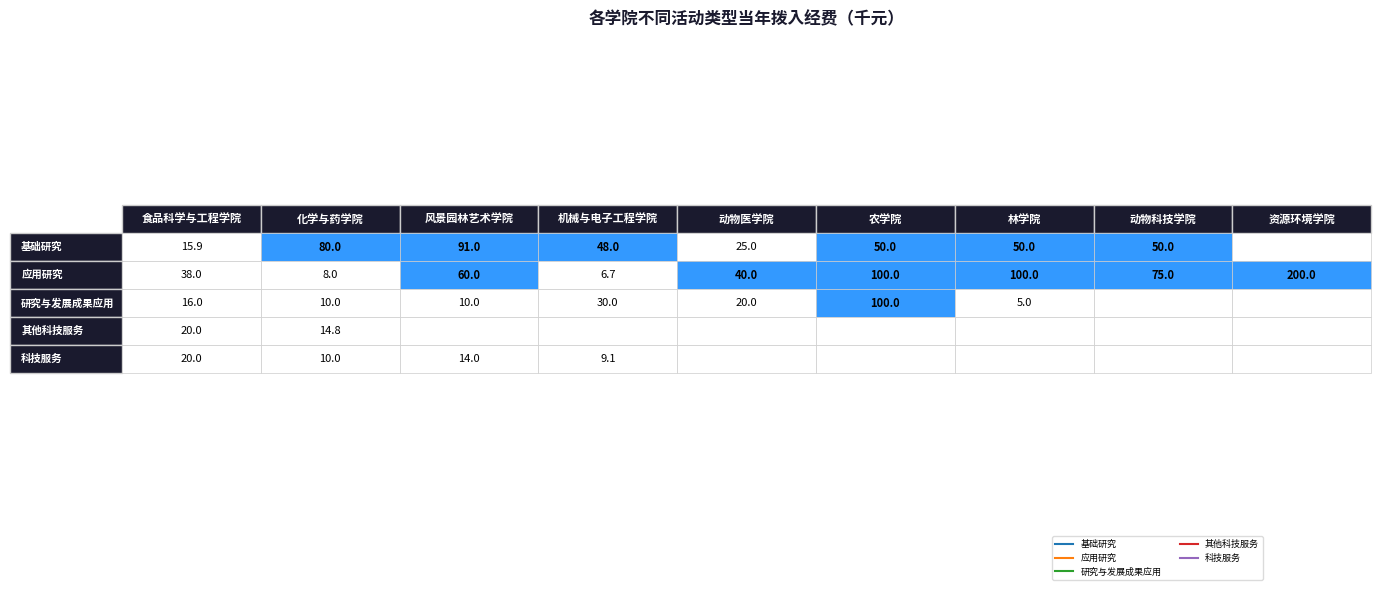

Which series has the largest range (max minus min)?

应用研究